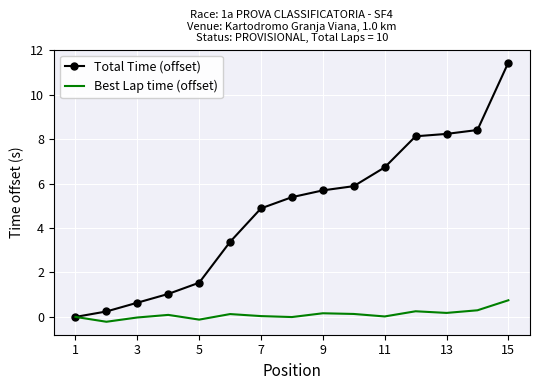

What is the maximum value for Best Lap time (offset)?

0.7